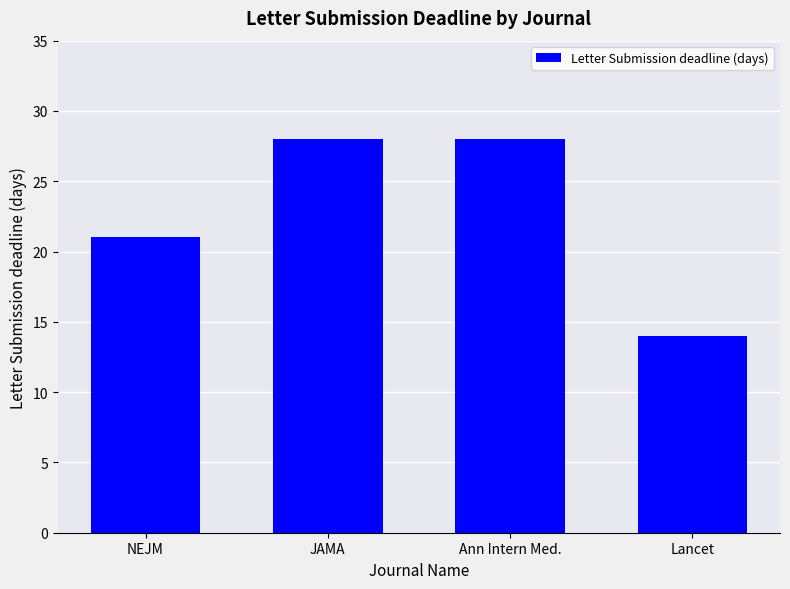

Count the number of data series in this chart.

1